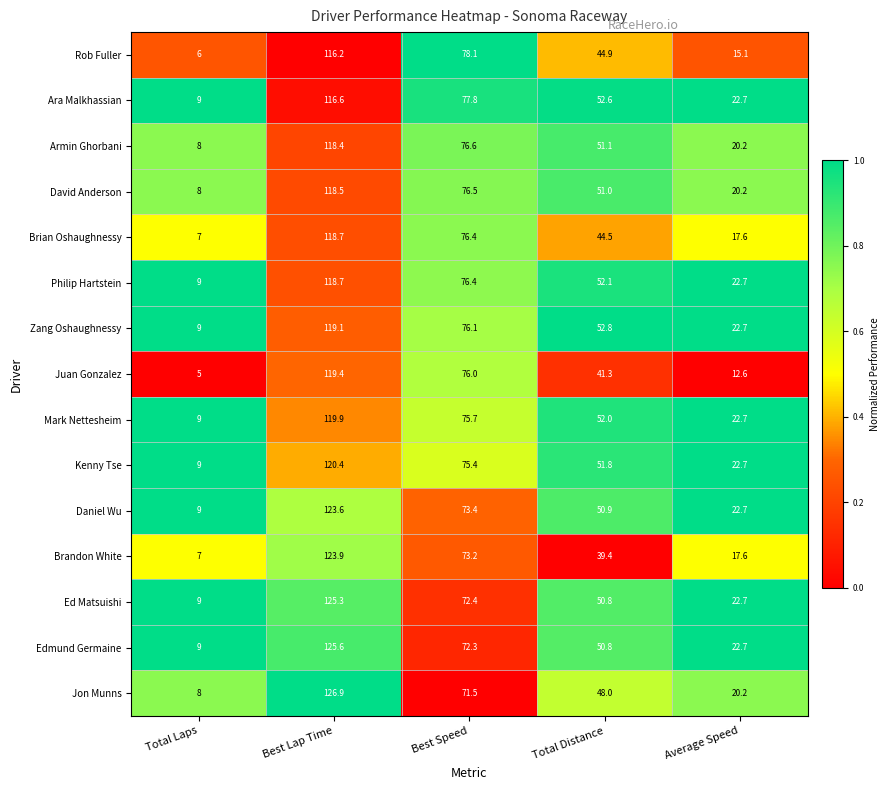

At which category is the sum across all series the highest?

Best Lap Time